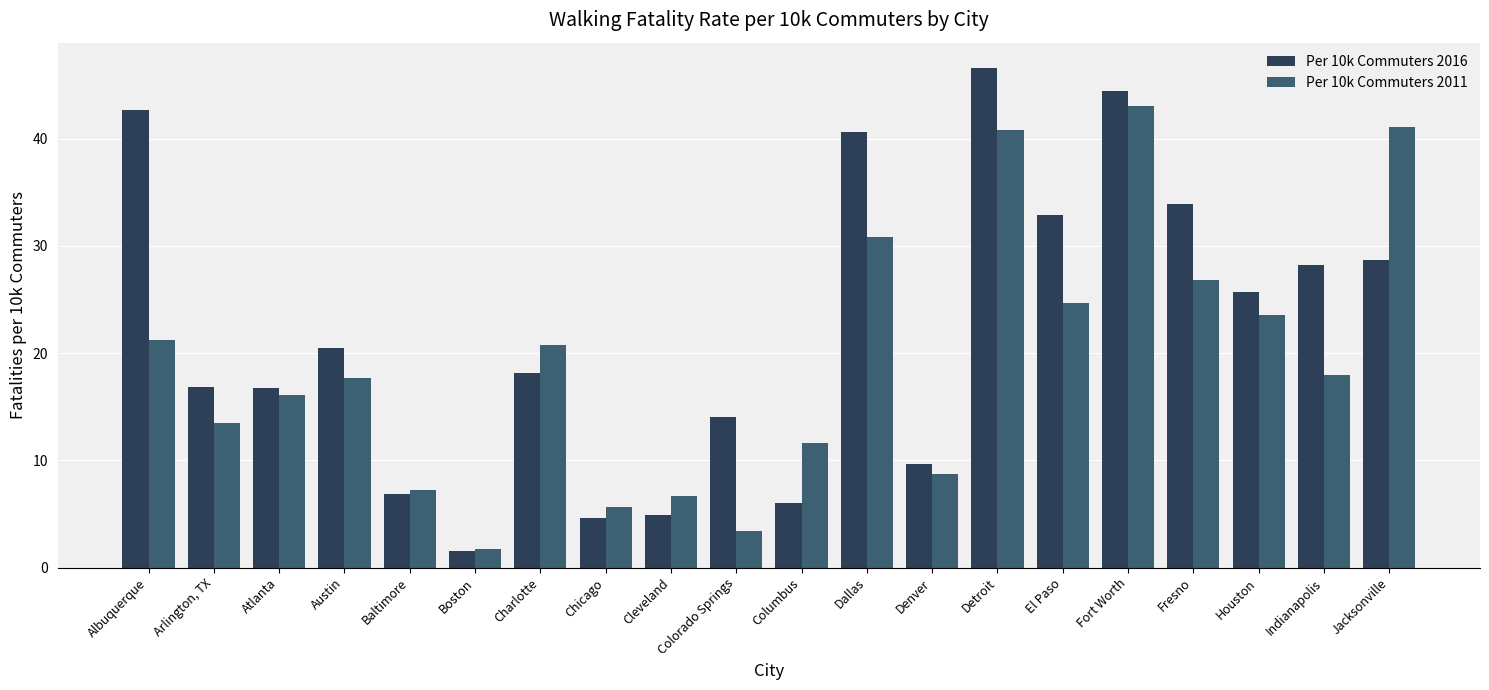

List the series in order of their peak value, highest first.

Per 10k Commuters 2016, Per 10k Commuters 2011